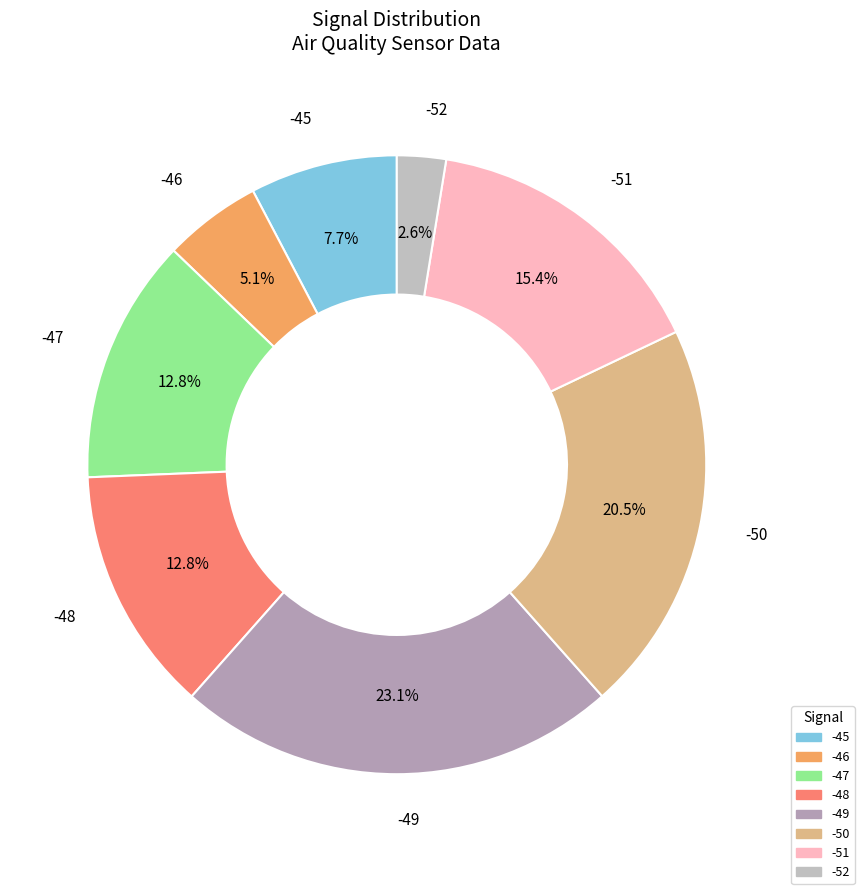

How many segments does this pie chart have?

8